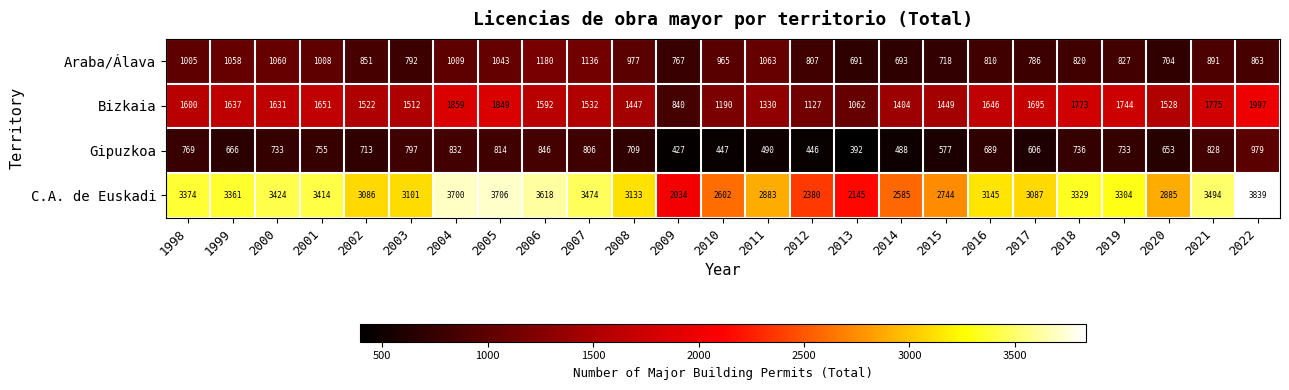

At which label does C.A. de Euskadi reach its minimum?

2009